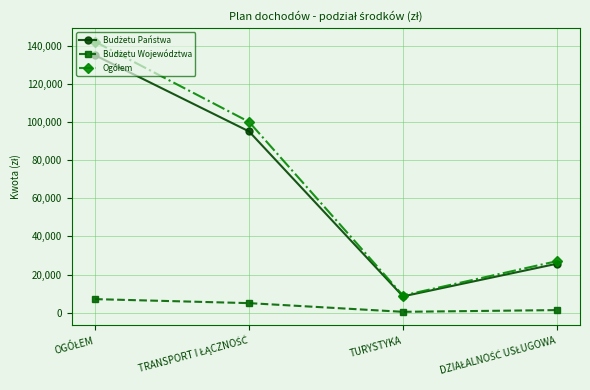

What is the total value across all series at TURYSTYKA?

18000